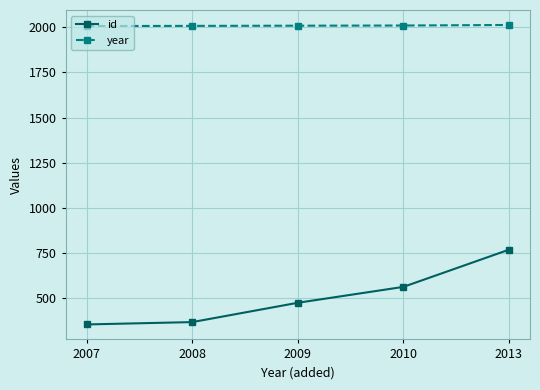

Is this an area chart (filled region under the line)?

No